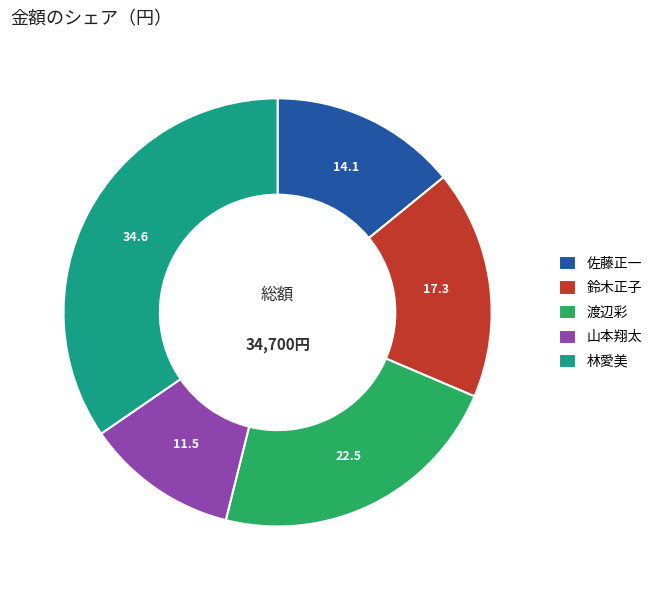

Rank the categories by value from lowest to highest.

山本翔太, 佐藤正一, 鈴木正子, 渡辺彩, 林愛美